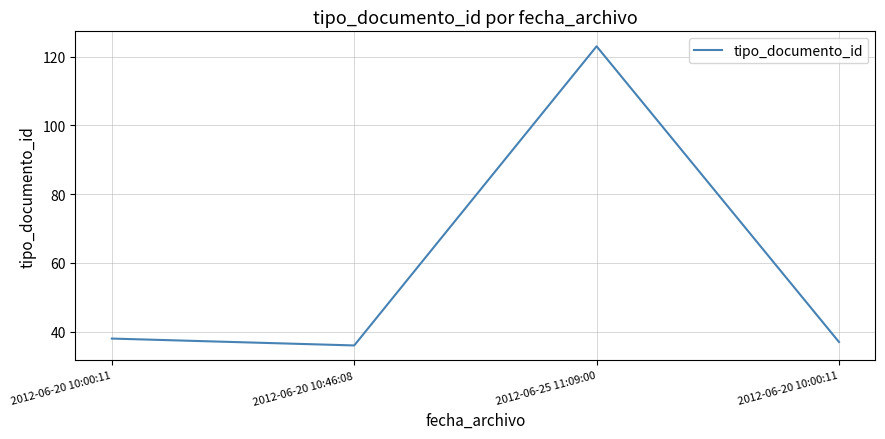

Where is the first local maximum?

2012-06-25 11:09:00